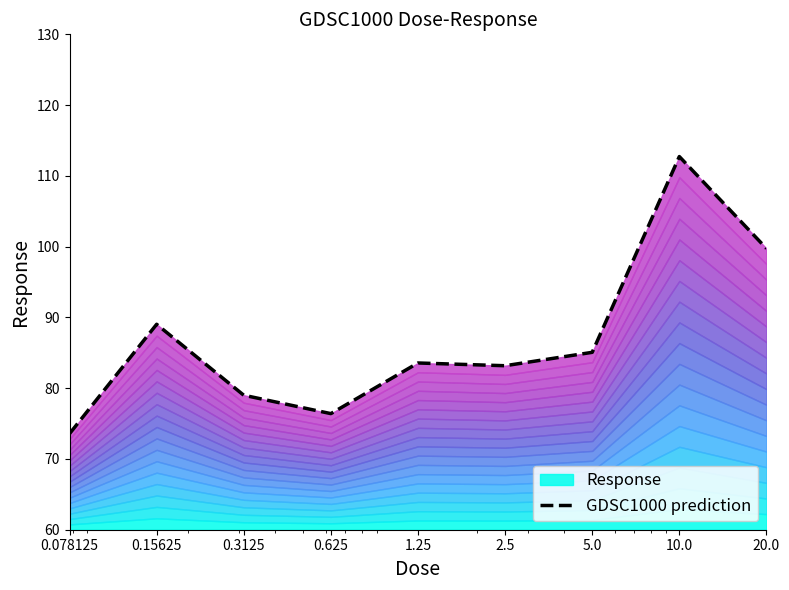

What is the sum of the values at 0.078125 and 2.5?

156.7